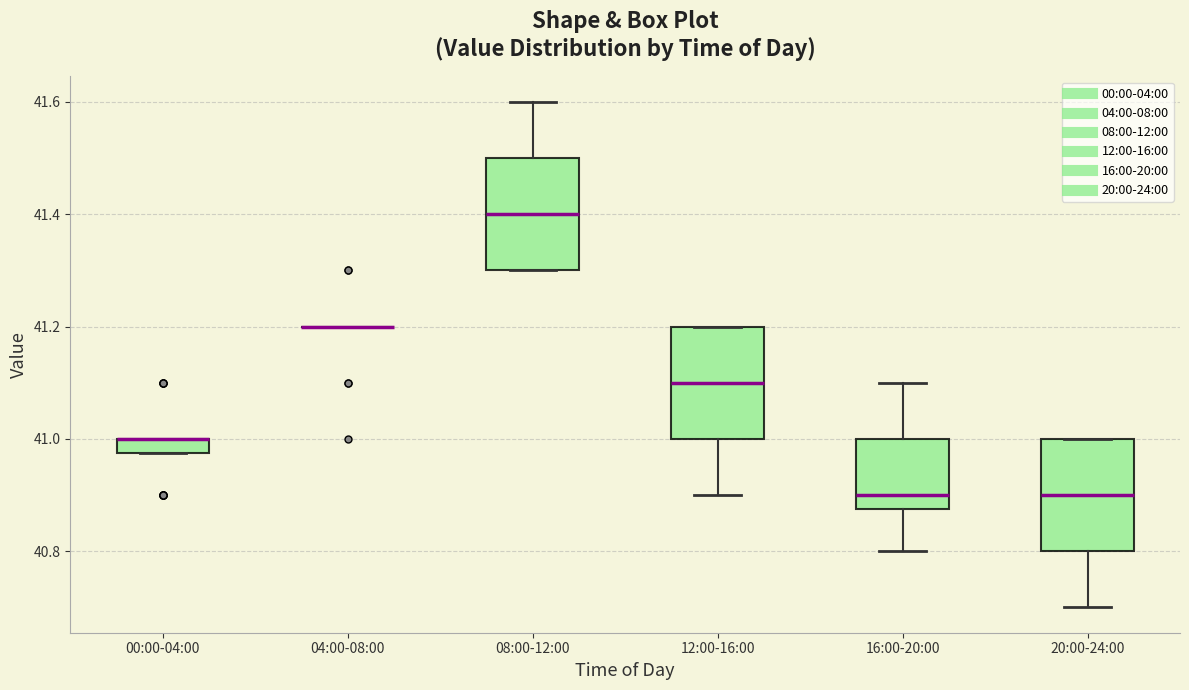

Where is the lower edge of the box for 16:00-20:00 on the y-axis? The values are not printed on the chart, so give them approximately, as read against the axis.

40.88